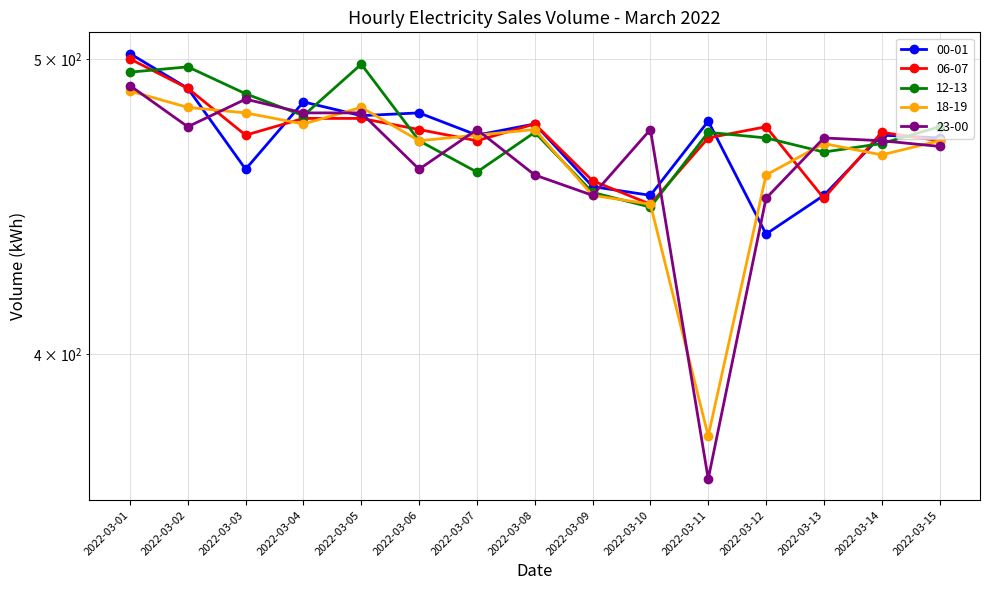

True or false: 00-01 and 06-07 intersect in this chart.

True